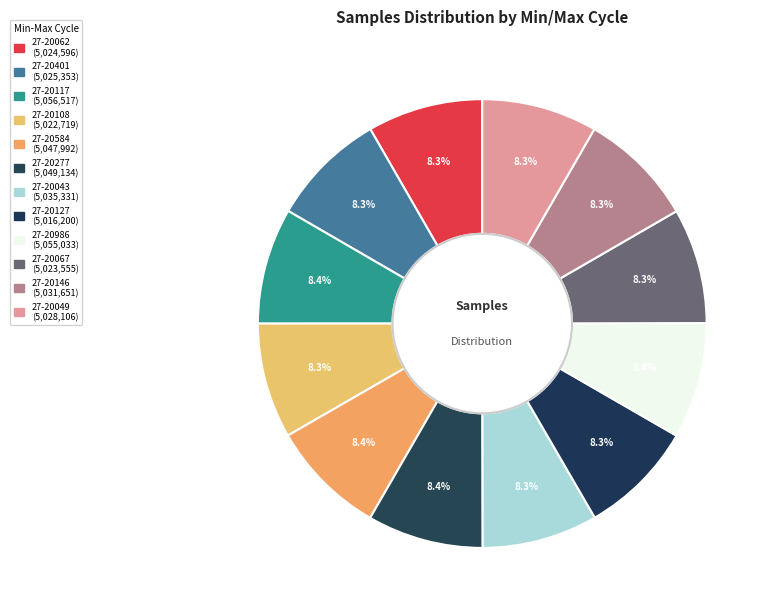

To the nearest percent, what portion does 27-20401 represent?

8%